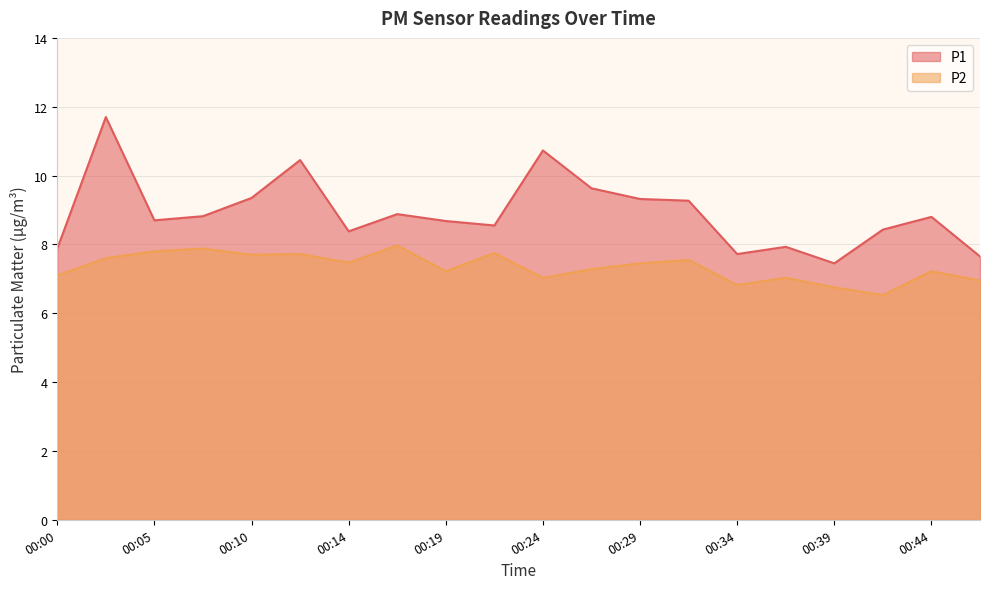

Is the value of P2 at 00:46 greater than the value of P1 at 00:10?

No